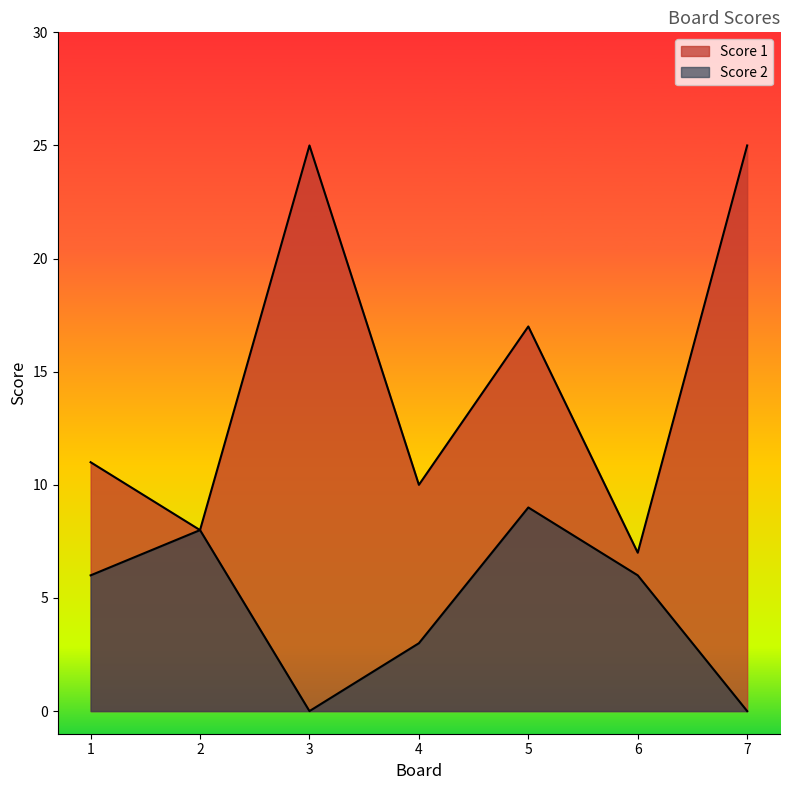

What is the spread (max minus min) of values at 1?

5